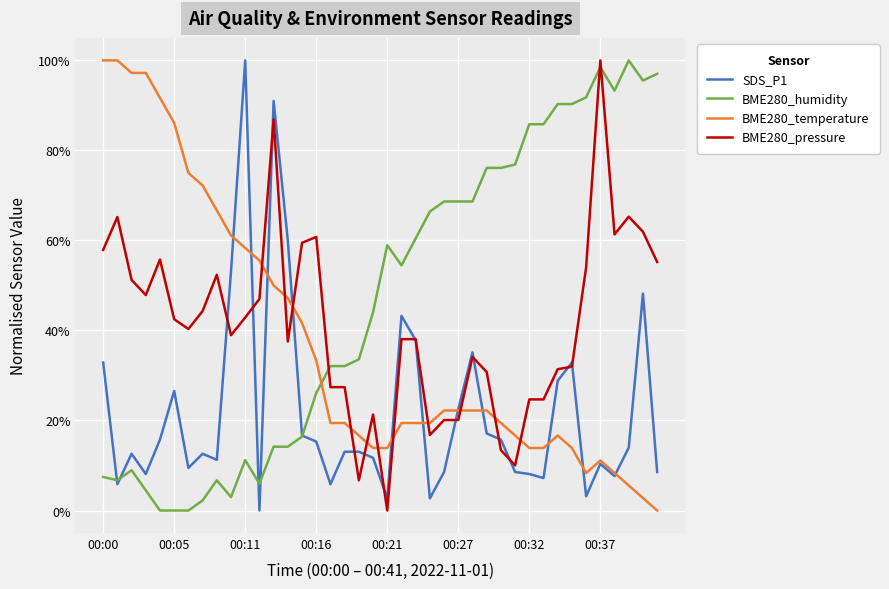

What are all the series names shown in the legend?

SDS_P1, BME280_humidity, BME280_temperature, BME280_pressure